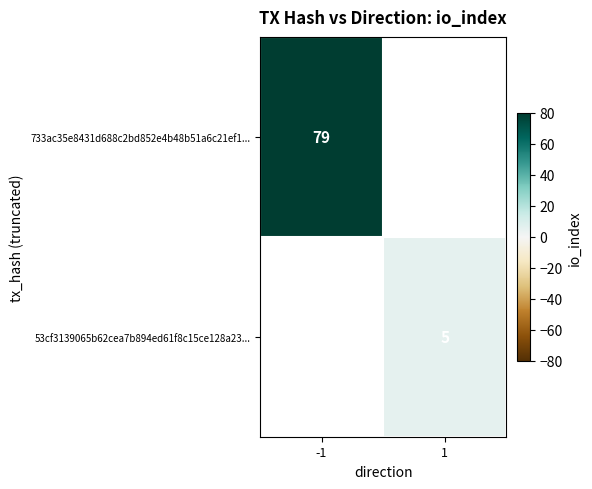

Is the value of 733ac35e8431d688c2bd852e4b48b51a6c21ef1... at -1 greater than the value of 53cf3139065b62cea7b894ed61f8c15ce128a23... at 1?

Yes